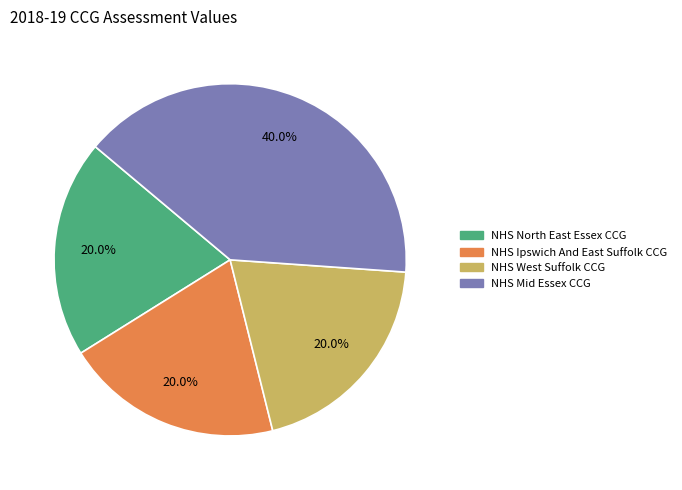

The NHS Ipswich And East Suffolk CCG slice represents 6% of the pie. True or false?

False